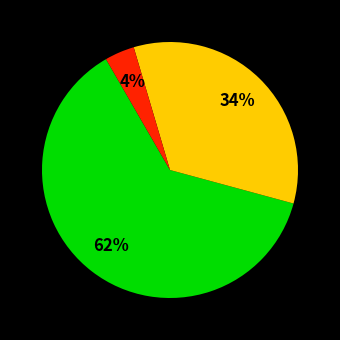

Is there a majority slice in this chart?

Yes